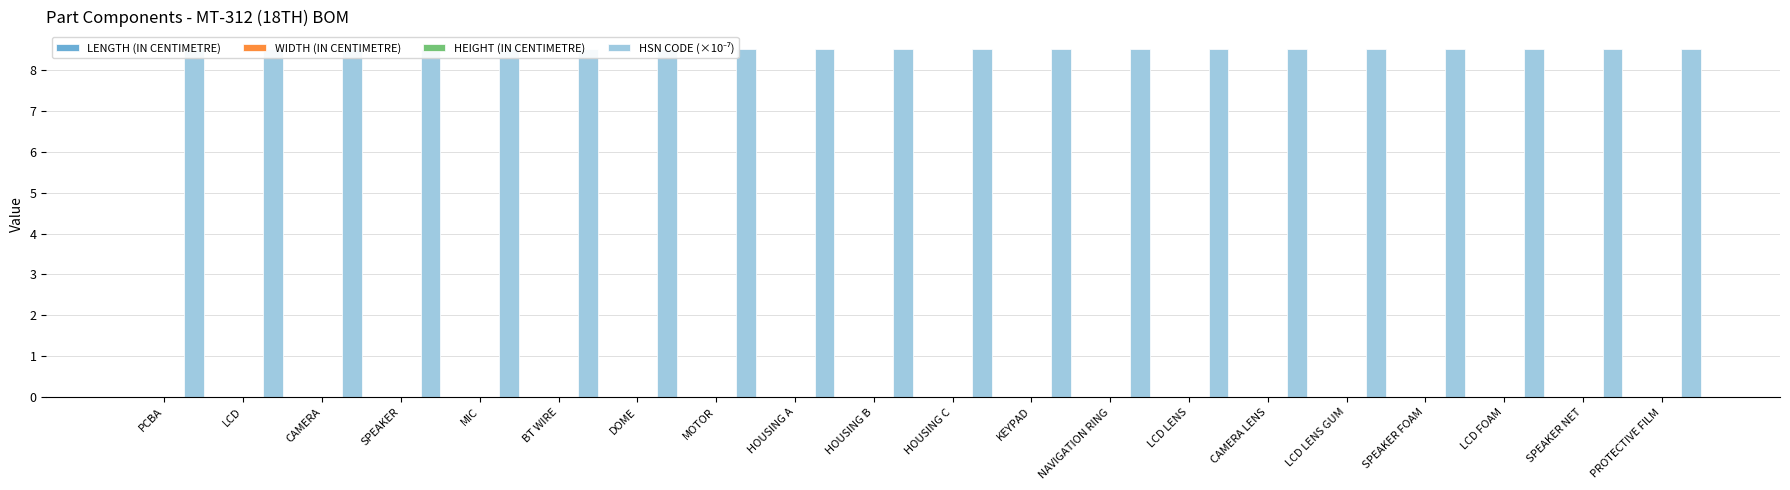

Which category has the highest value across all series?

PCBA